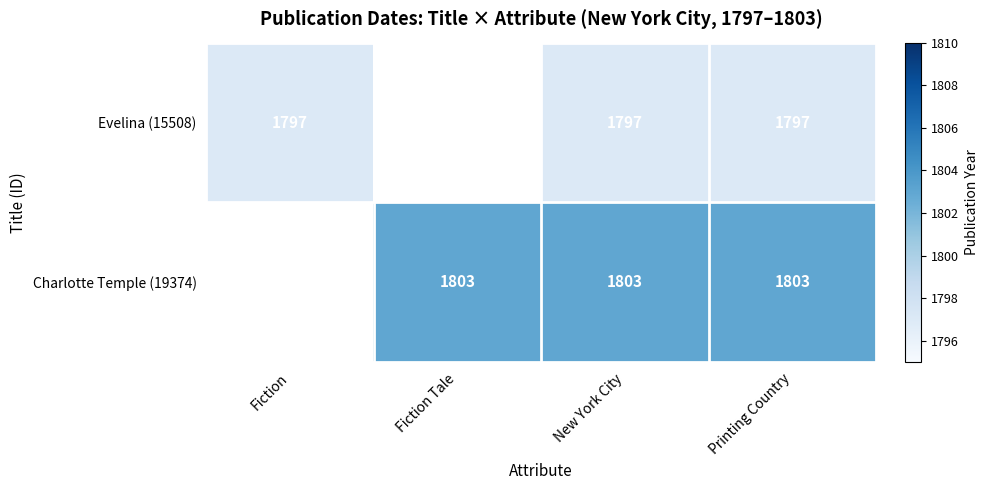

True or false: Evelina (15508) has a value of 979 at Printing Country.

False